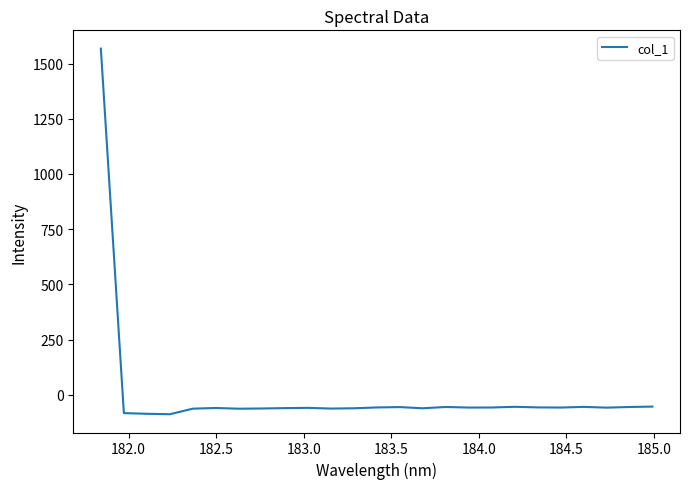

What is the difference between the maximum and minimum values?

1655.6